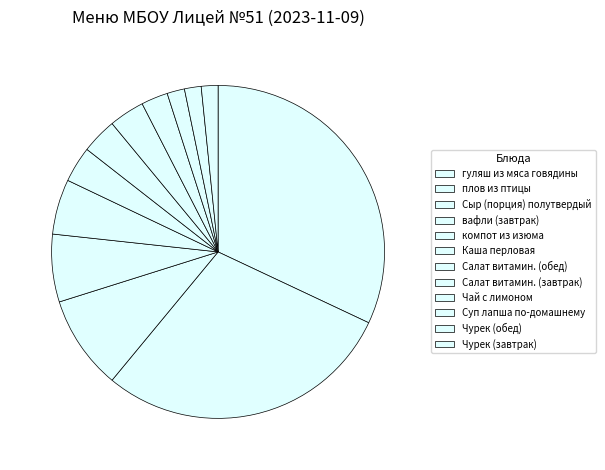

Is Каша перловая the majority of the pie?

No